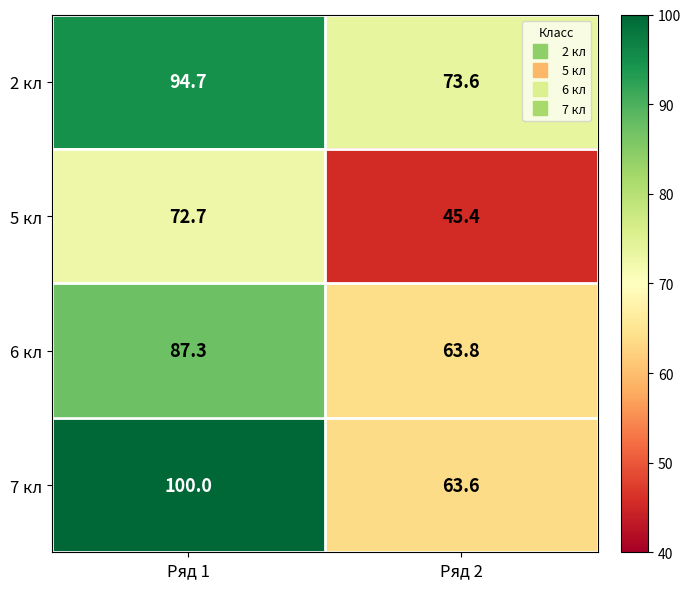

Reading left to right, extract all data points from this chart.

2 кл: Ряд 1=94.7	Ряд 2=73.6
5 кл: Ряд 1=72.7	Ряд 2=45.4
6 кл: Ряд 1=87.3	Ряд 2=63.8
7 кл: Ряд 1=100.0	Ряд 2=63.6